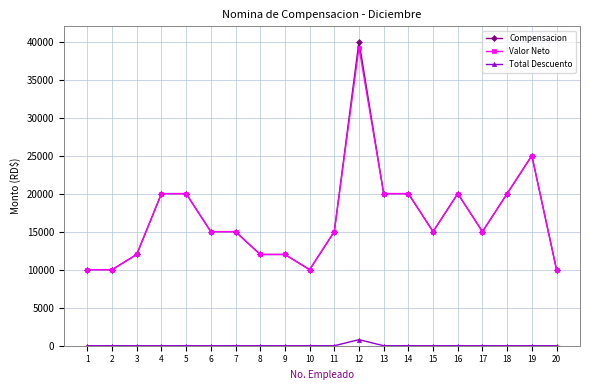

What is the difference between the highest and lowest values at 18?

20000.0